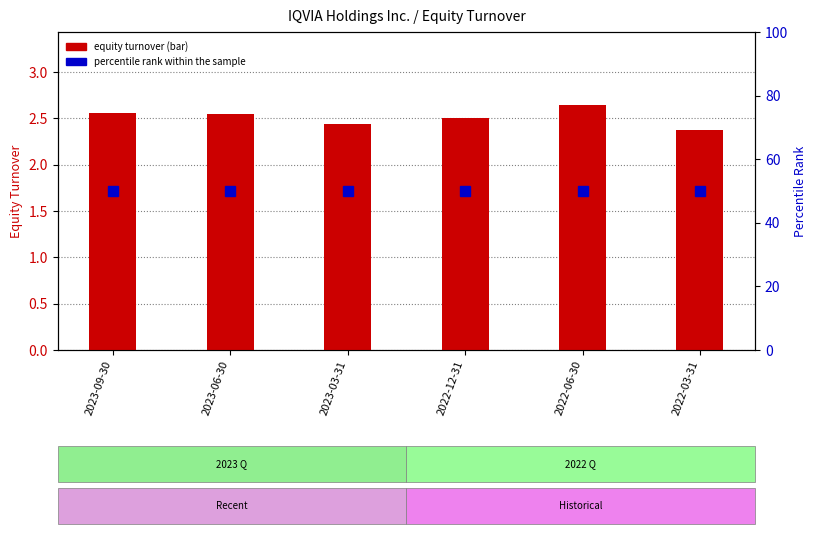

What is the difference between the maximum and minimum values in the IQVIA Holdings Inc. series?

0.3